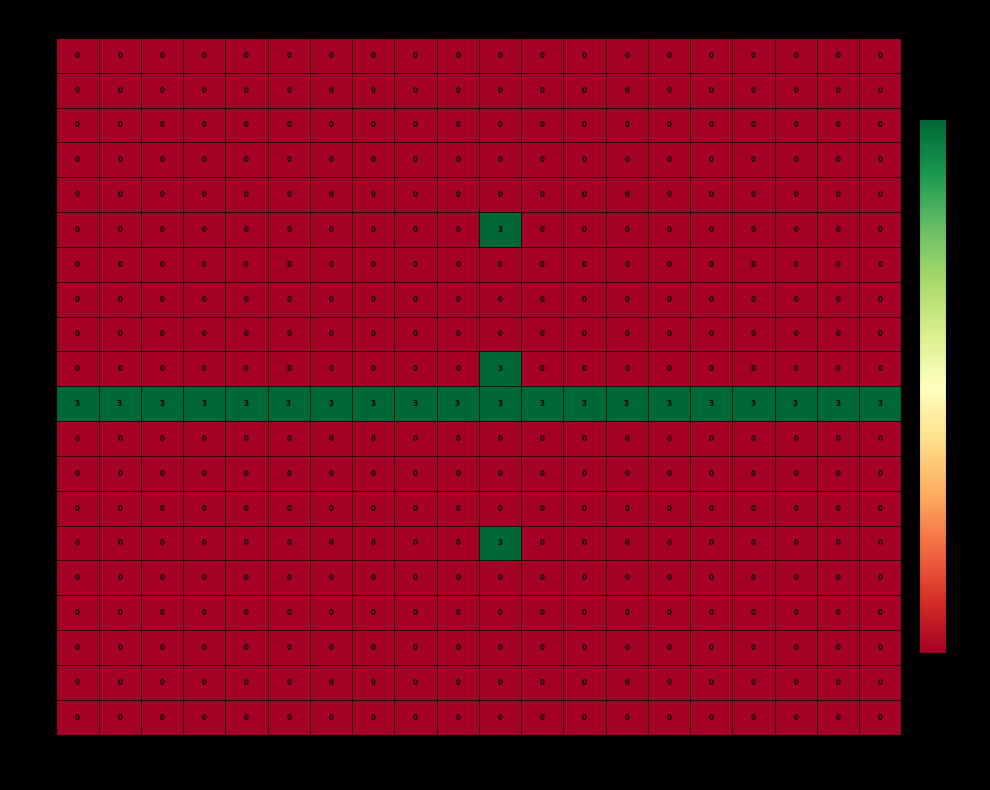

Is it true that 3 equals 0 at 20?

True